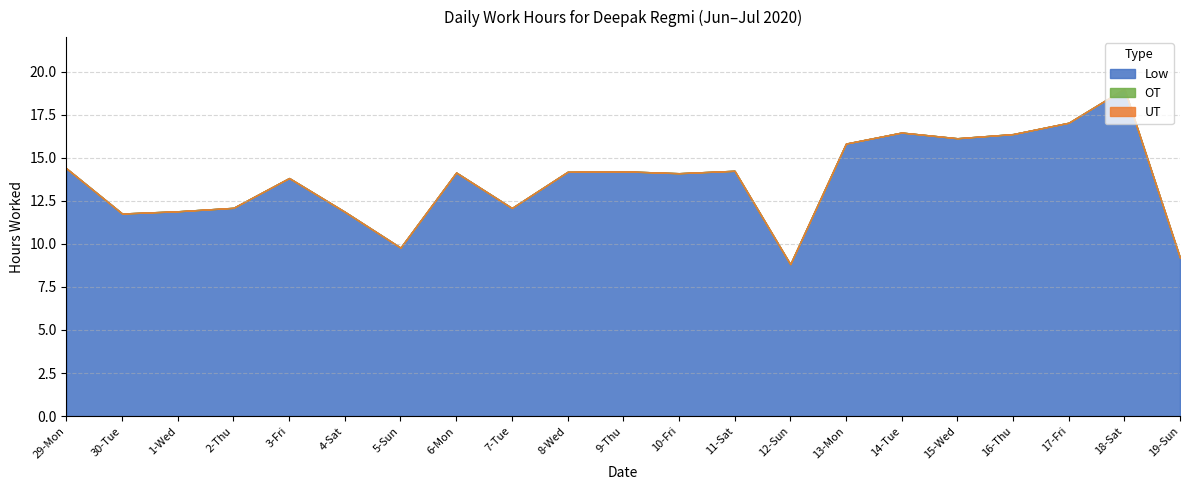

At which category is the sum across all series the highest?

18-Sat